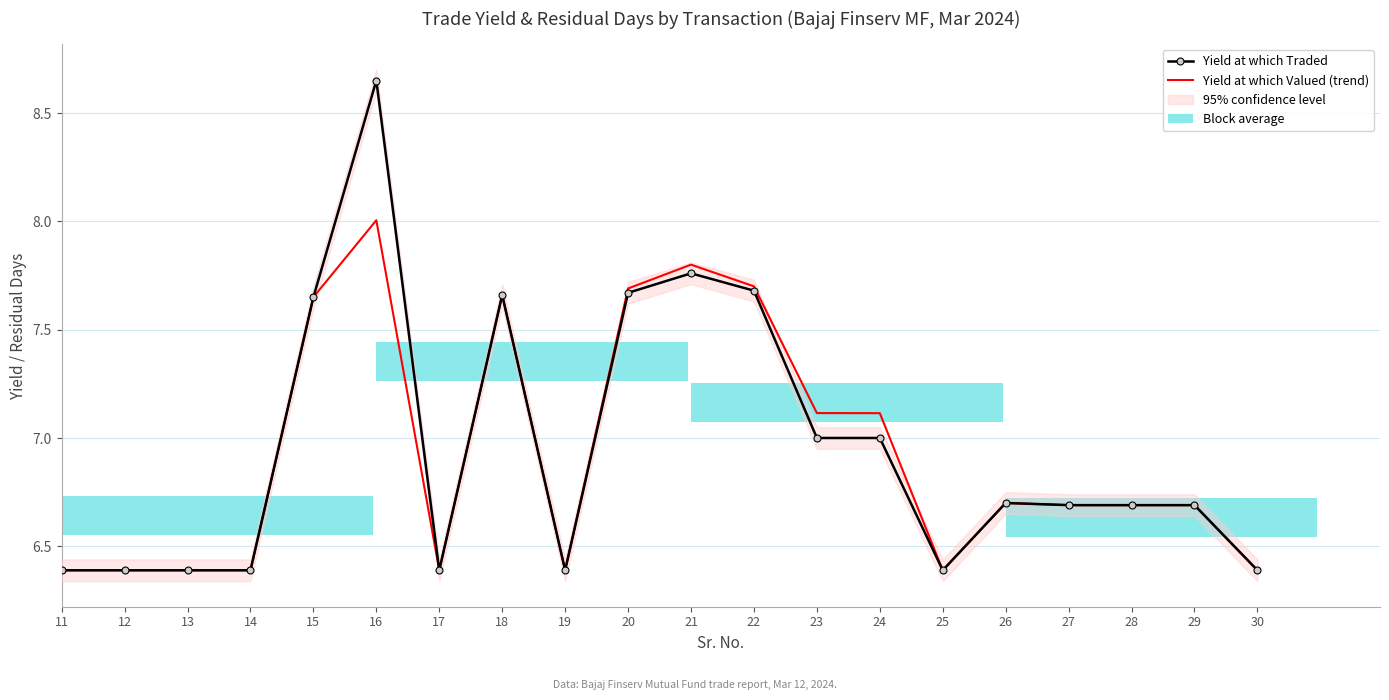

At which category is the sum across all series the highest?

16